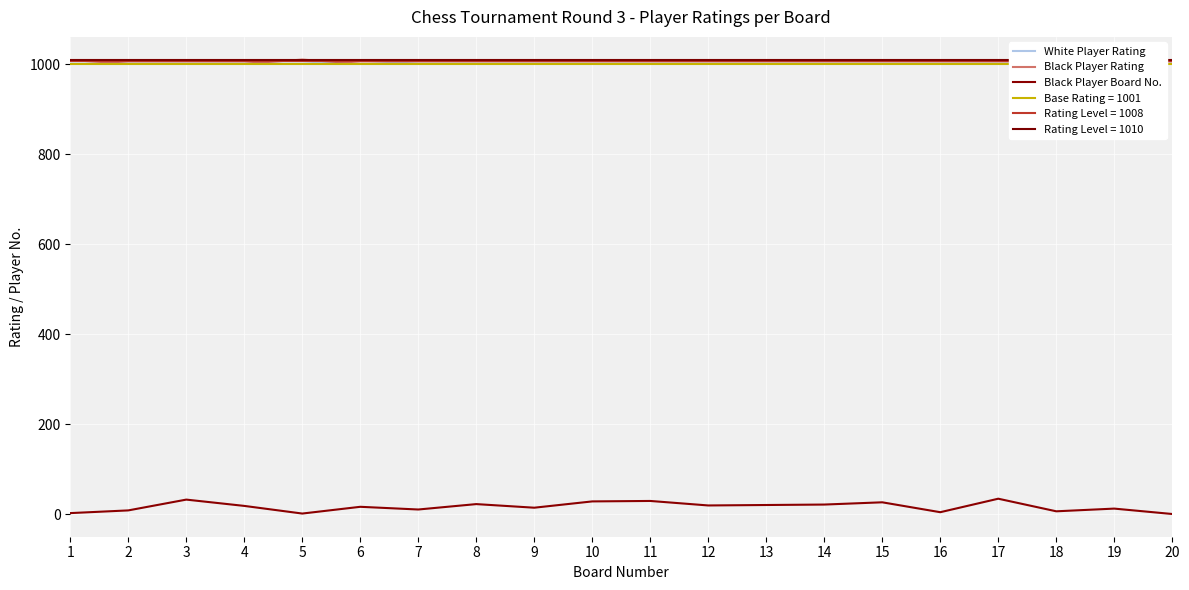

How many Black Player Rating values are between 1001 and 1002?

18